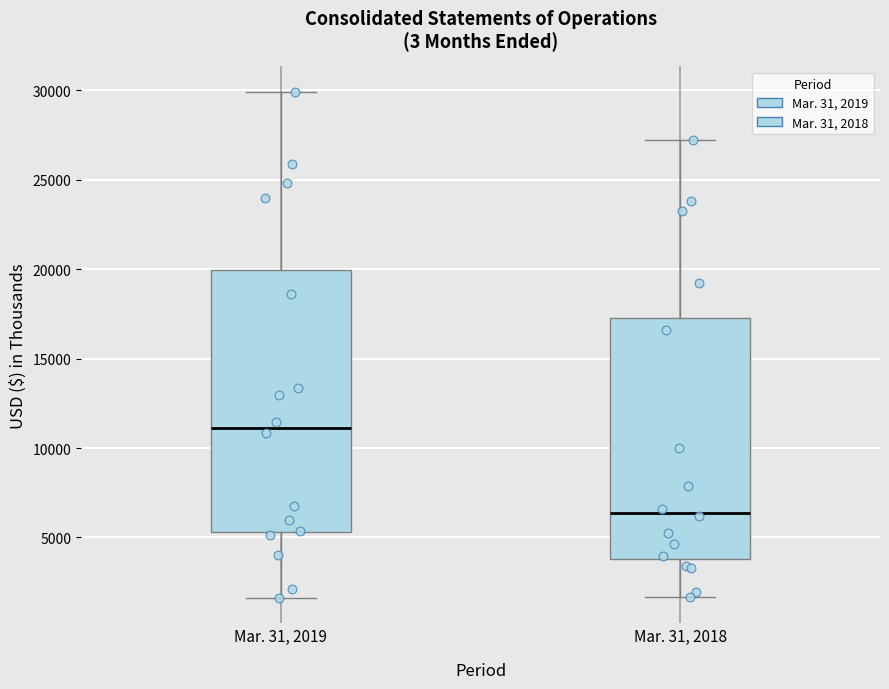

Which box has the lowest median line?

Mar. 31, 2018